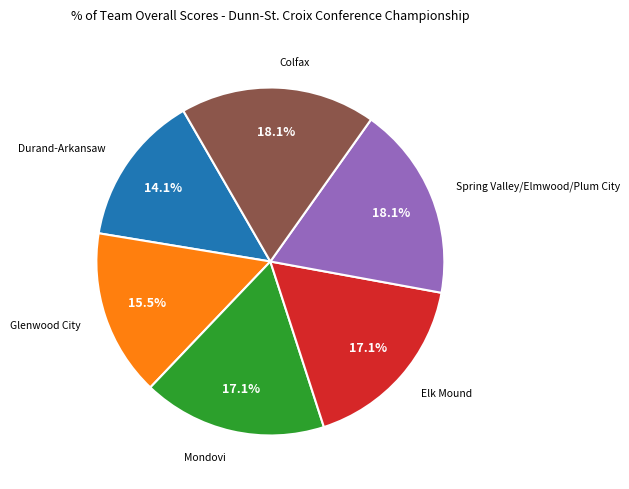

How many slices are in this pie chart?

6